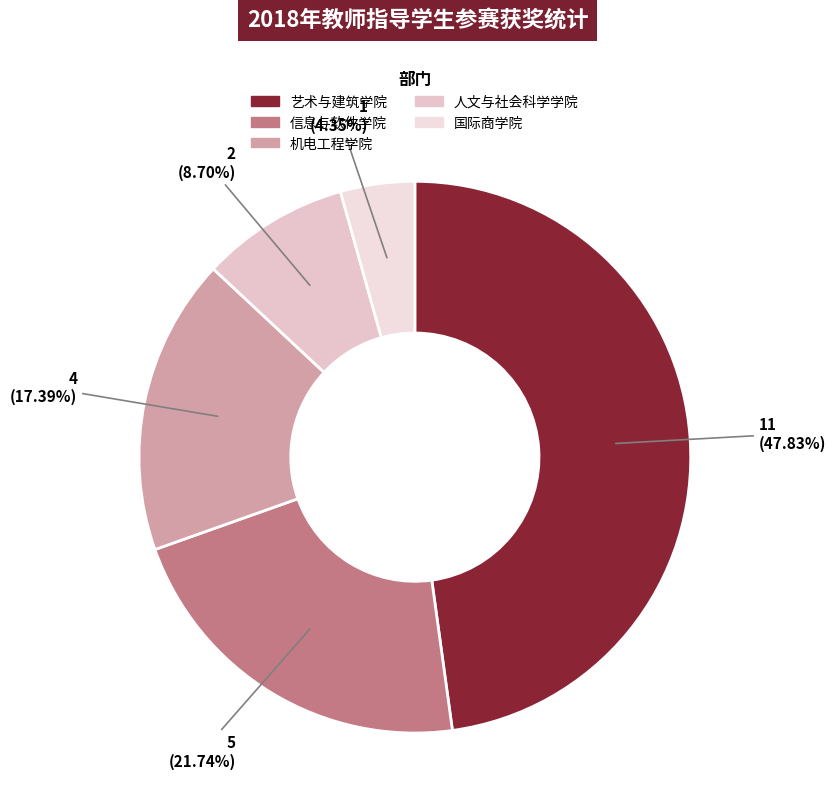

Which slice is the largest?

艺术与建筑学院